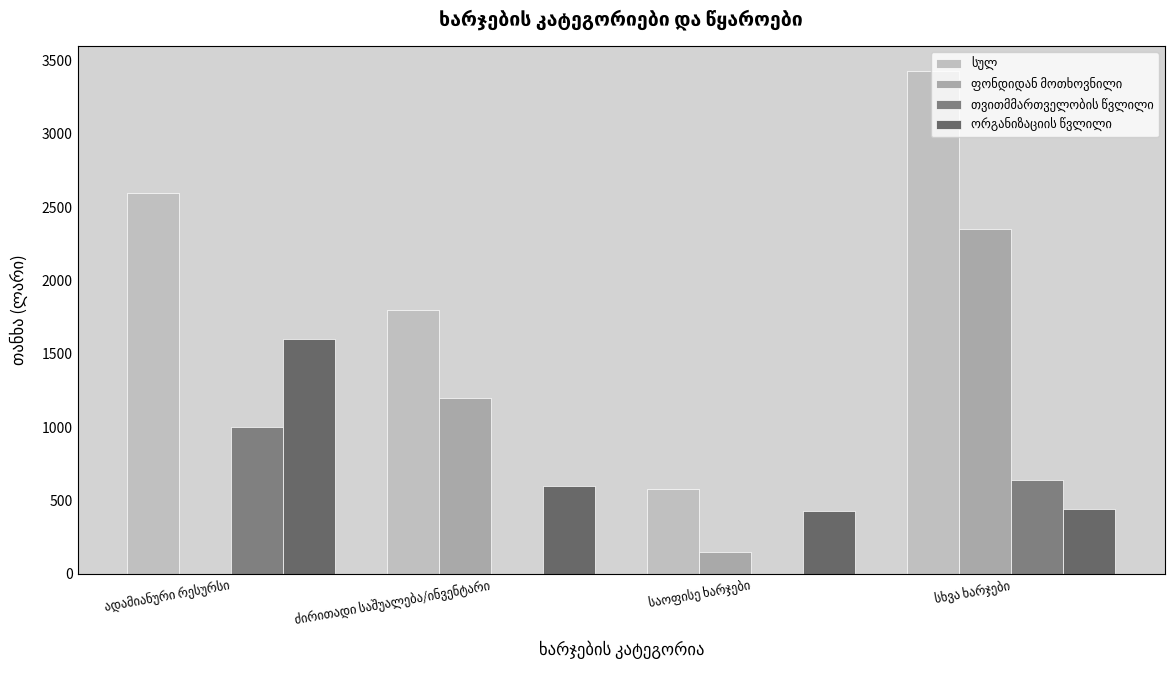

Reading right to left, list all the values displayed in this chart.

სულ: 3430	580	1800	2600
ფონდიდან მოთხოვნილი: 2350	150	1200	0
თვითმმართველობის წვლილი: 640	0	0	1000
ორგანიზაციის წვლილი: 440	430	600	1600